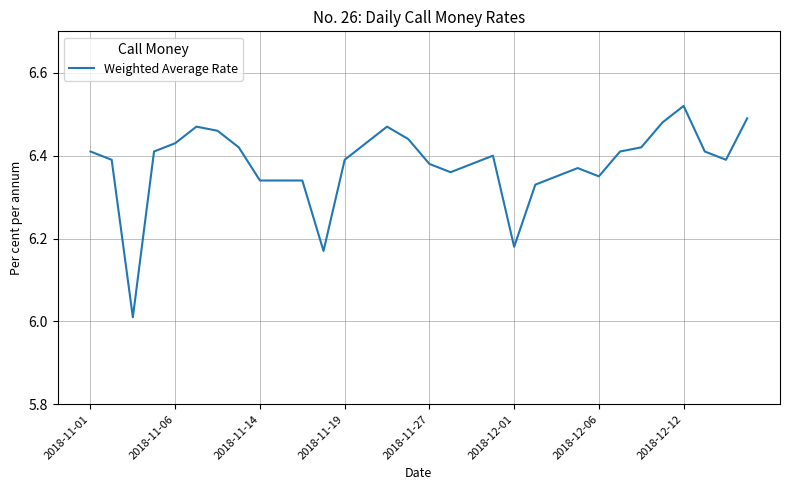

Is this an area chart (filled region under the line)?

No